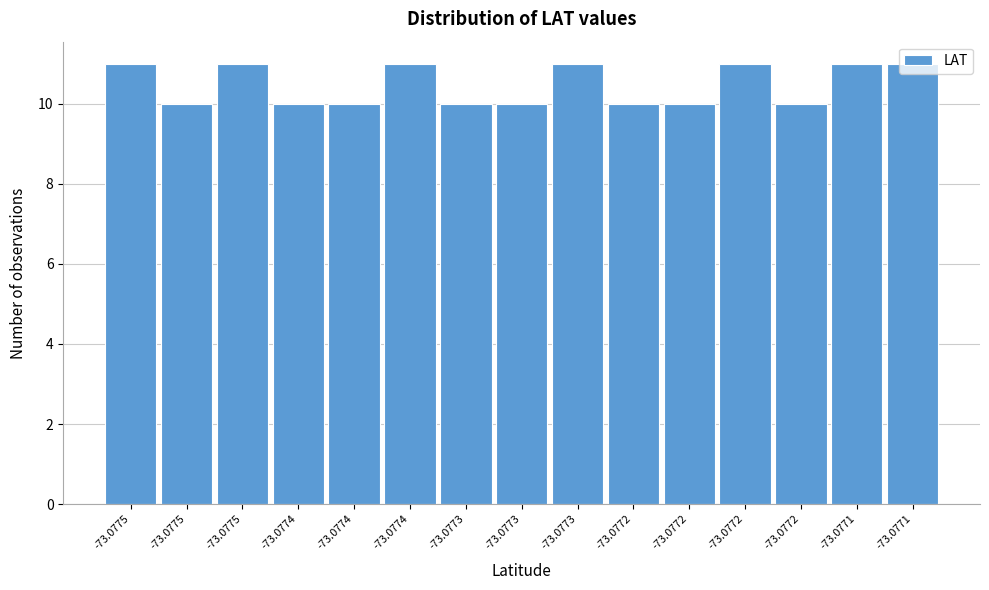

How many distinct data groups are displayed?

1